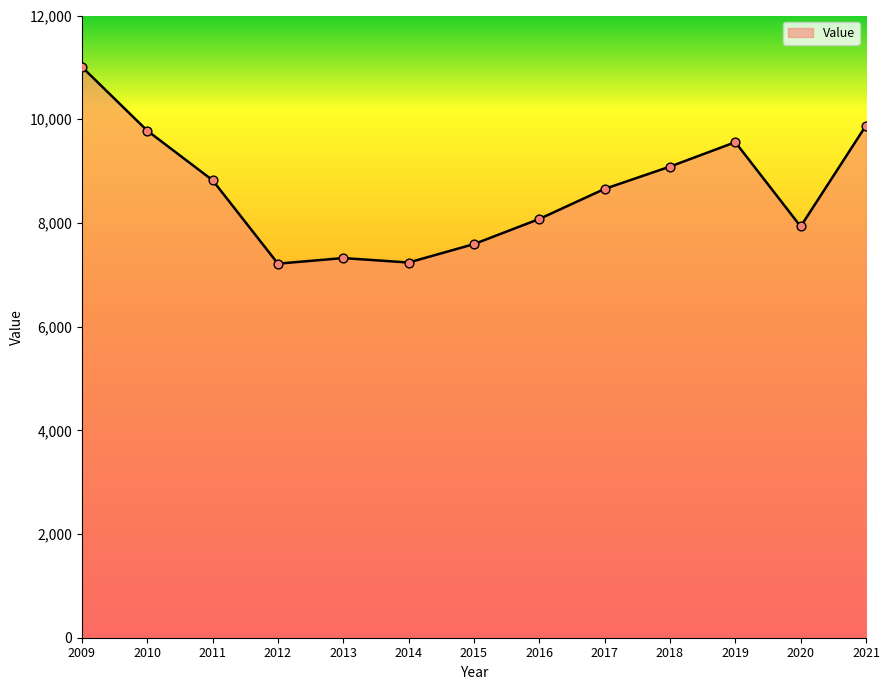

What is the ratio of the value at 2009 to the value at 2011?

1.2